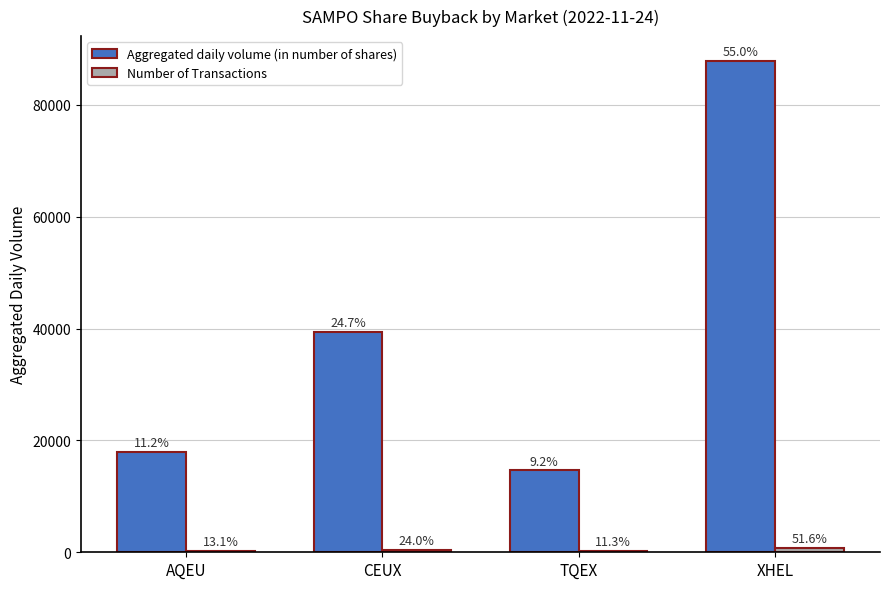

Are the bars grouped side by side (vs. stacked)?

Yes